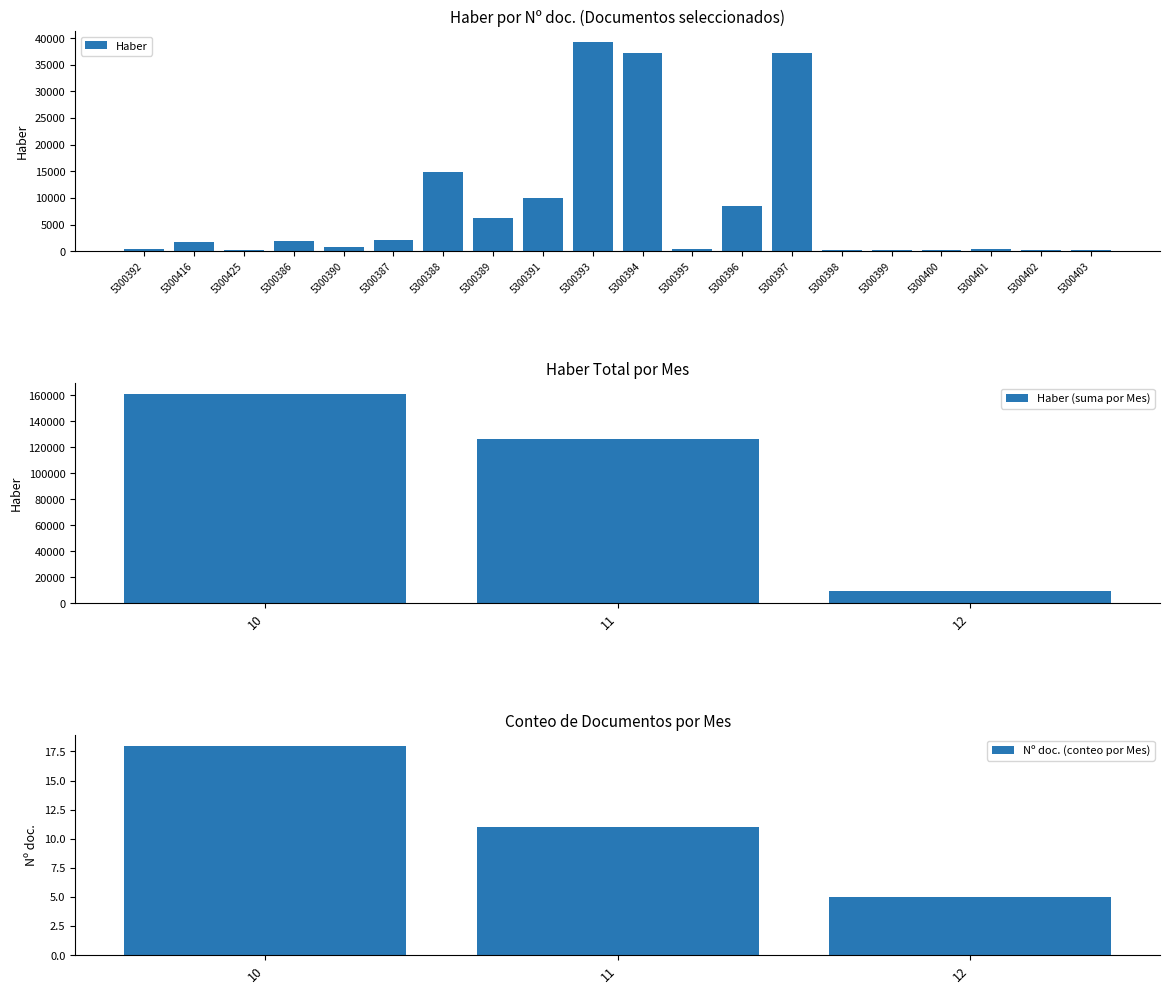

Rank the categories by value from highest to lowest.

5300393, 5300394, 5300397, 5300388, 5300391, 5300396, 5300389, 5300387, 5300386, 5300416, 5300390, 5300401, 5300392, 5300395, 5300425, 5300399, 5300398, 5300400, 5300402, 5300403